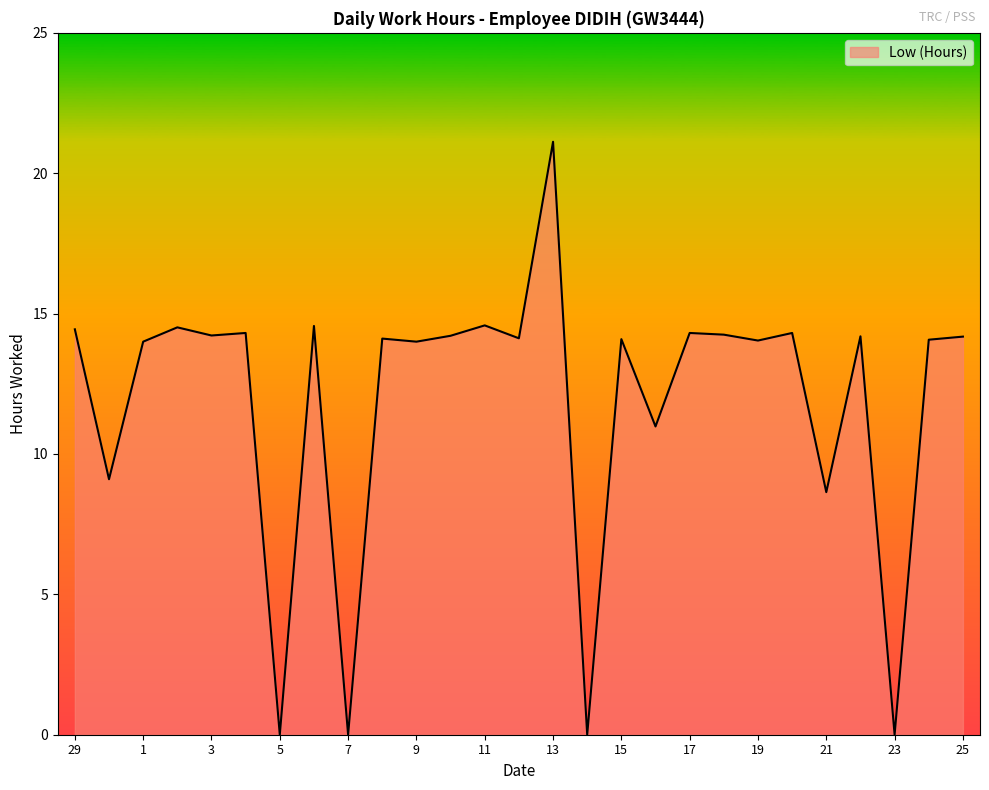

Does the chart display data point markers on the line(s)?

No